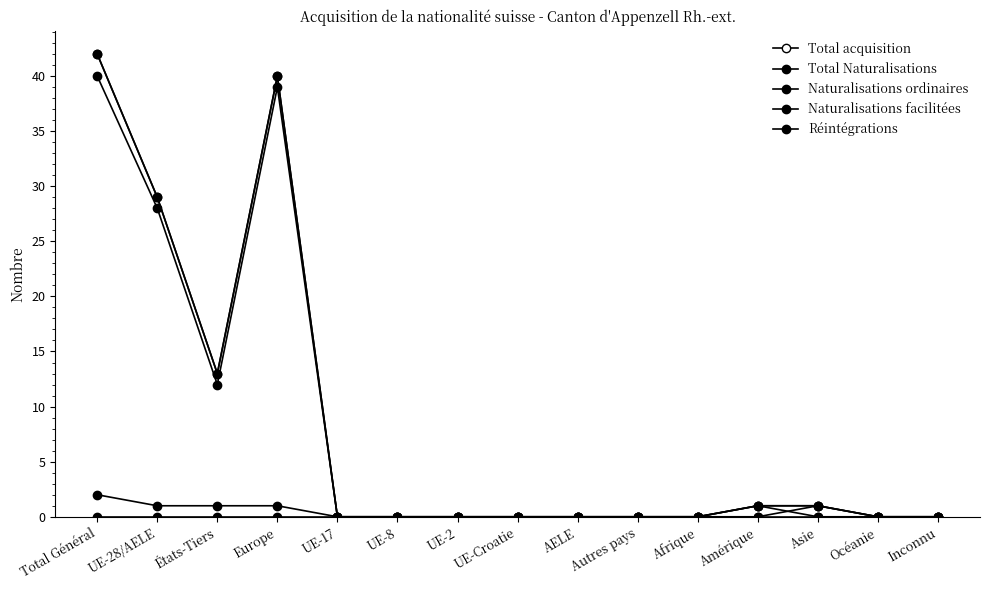

In Naturalisations ordinaires, how many points are lower than both neighbors (excluding endpoints)?

1